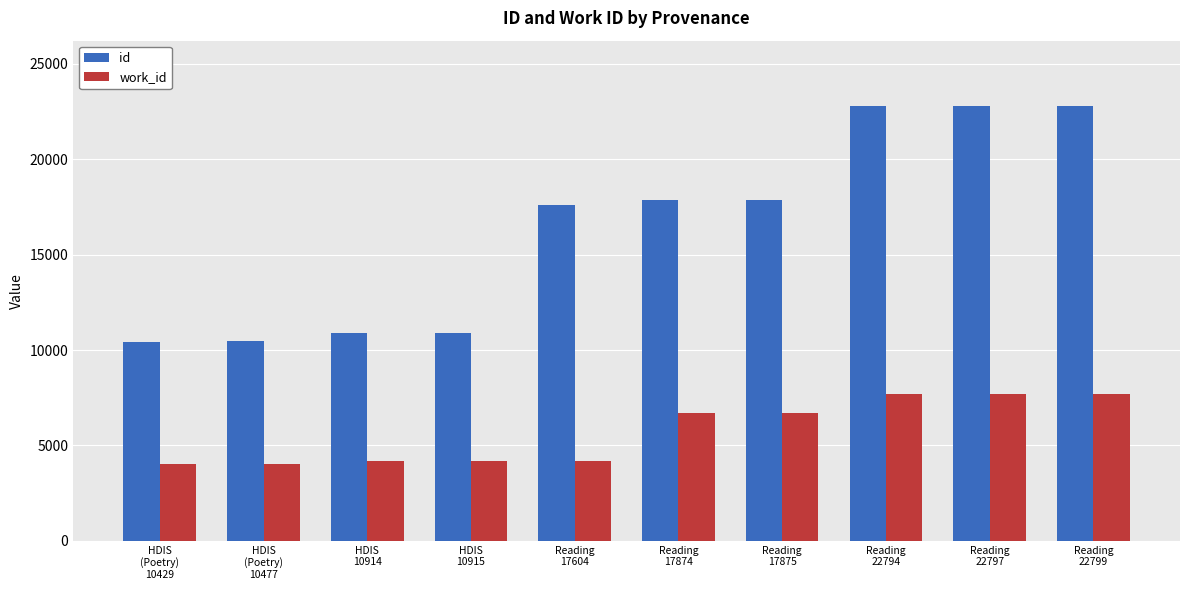

Which series has the widest spread of values?

id